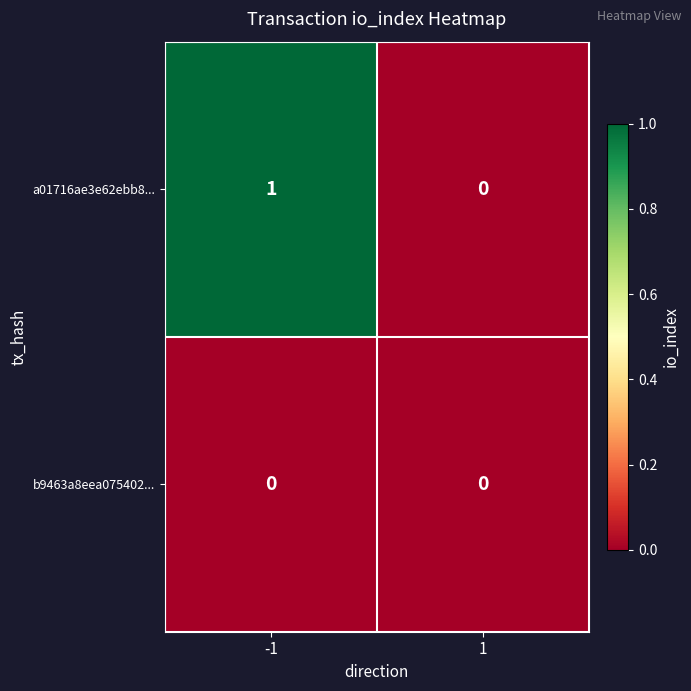

Reading left to right, what are all the values shown in this chart?

a01716ae3e62ebb8...: 1	0
b9463a8eea075402...: 0	0